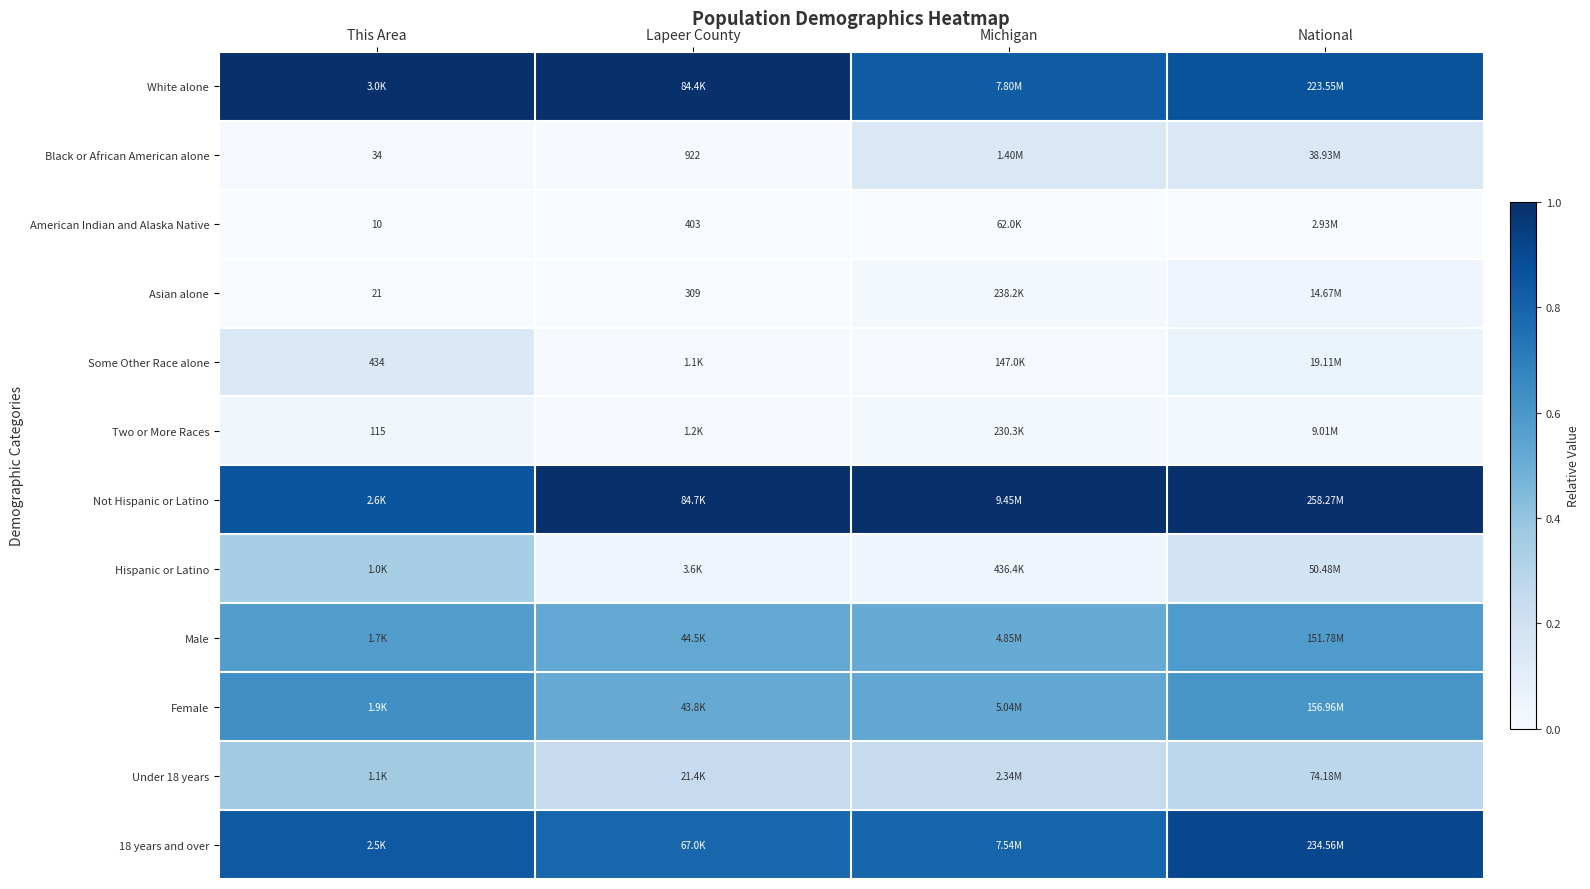

Which series changed the most between Lapeer County and Michigan?

White alone